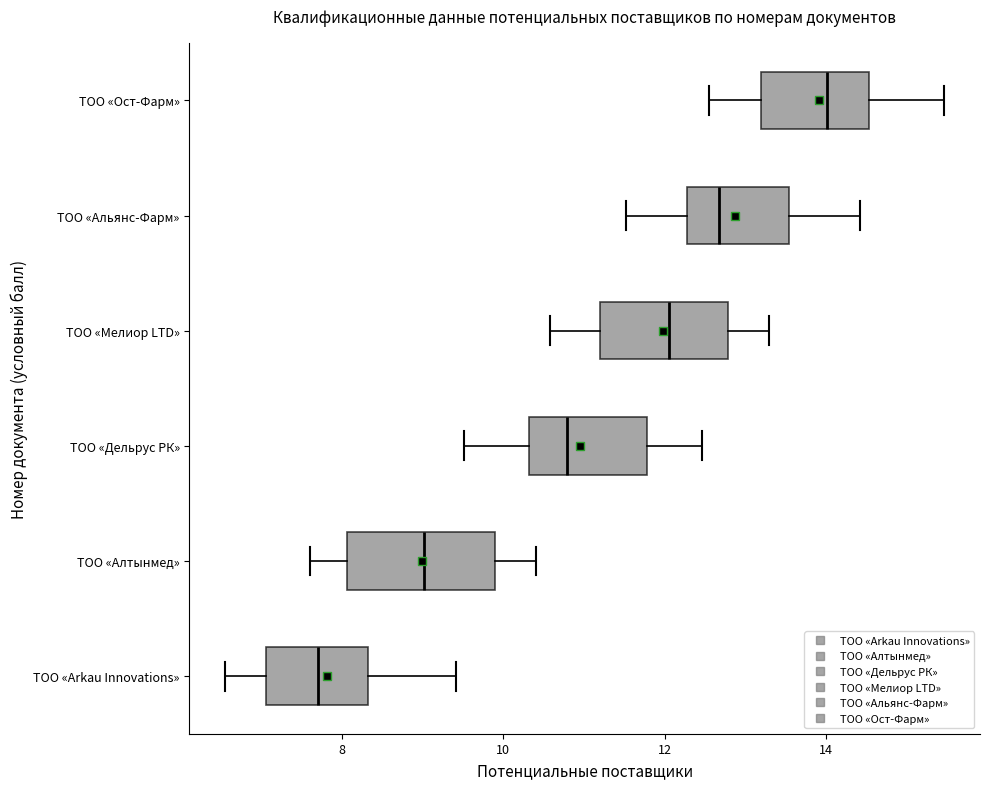

Where does the left whisker of the box for ТОО «Ост-Фарм» end on the x-axis? The values are not printed on the chart, so give them approximately, as read against the axis.

12.6